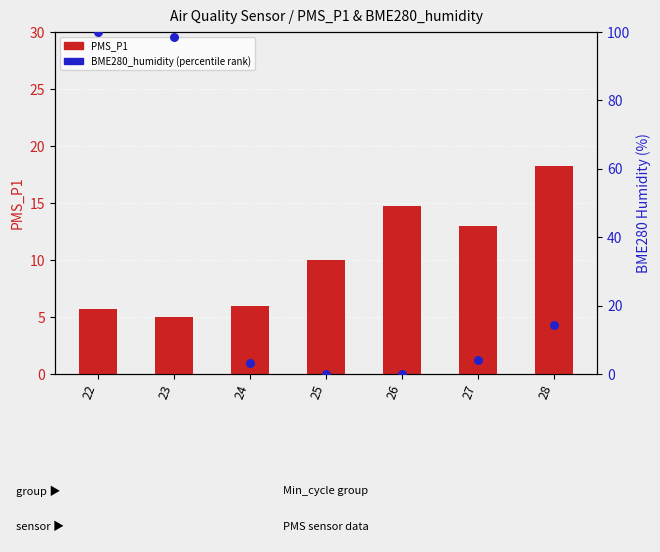

Which series has the widest spread of Y values?

BME280_humidity (percentile)